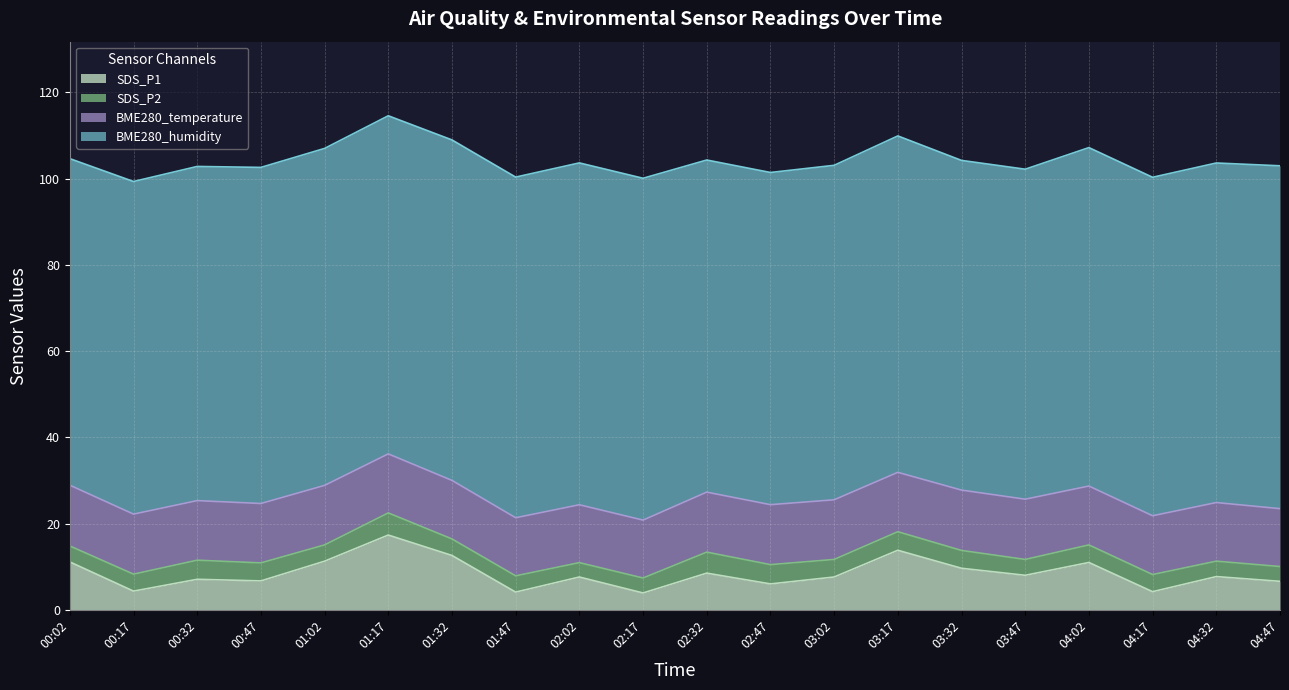

What is the total value across all series at 03:17?

109.9